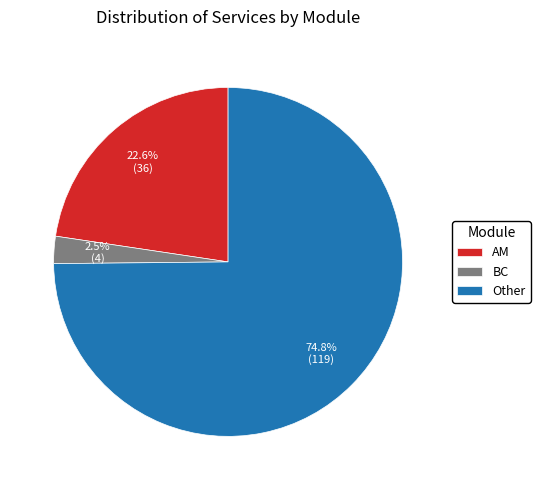

To the nearest percent, what is the difference between the largest and smallest slice percentages?

72%